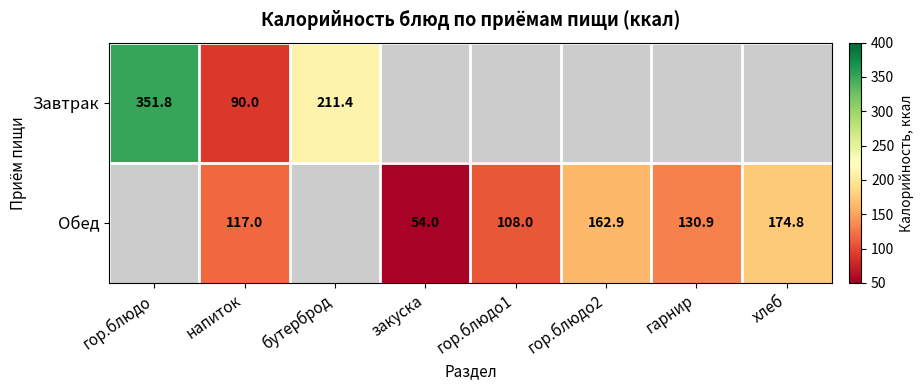

Is it true that Завтрак equals 126.4 at бутерброд?

False